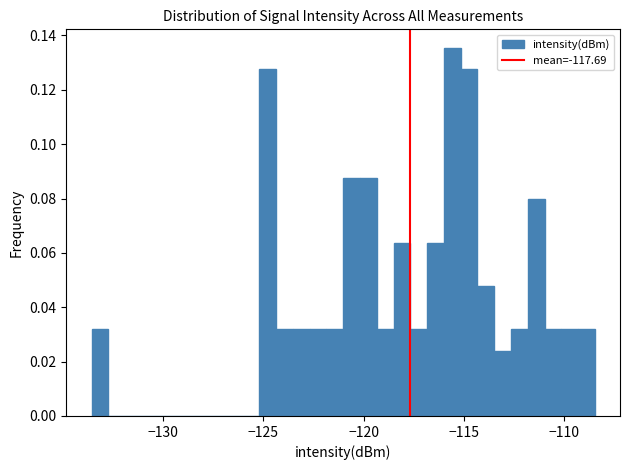

Read against the x-axis, roughly where is the centre of the tallest bar?

-115.5